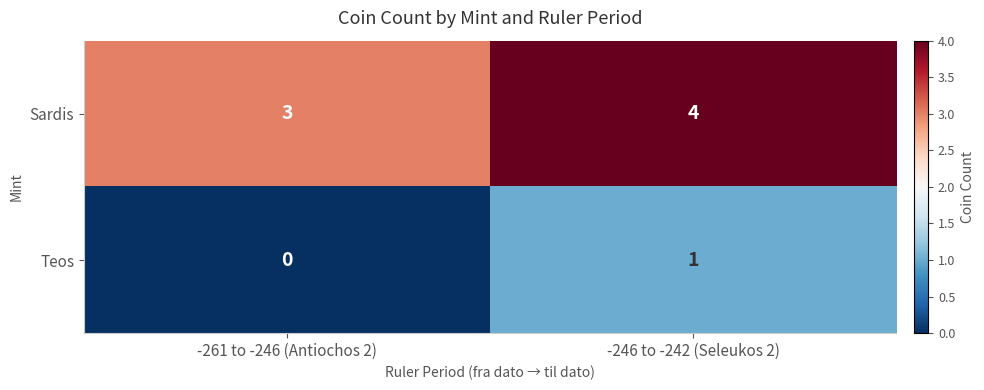

The Teos series shows -1 at -261 to -246 (Antiochos 2). True or false?

False